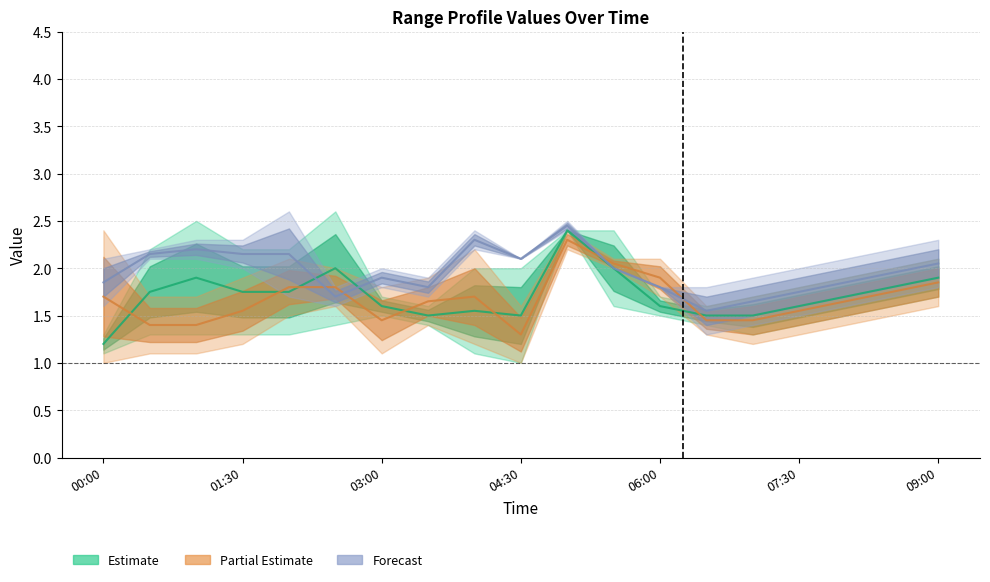

List the labels in order of Partial Estimate (mid) value, smallest first.

9, 01:30, 03:00, 14, 09:00, 13, 04:30, 15, 7, 16, 00:00, 8, 17, 06:00, 07:30, 18, 12, 11, 10